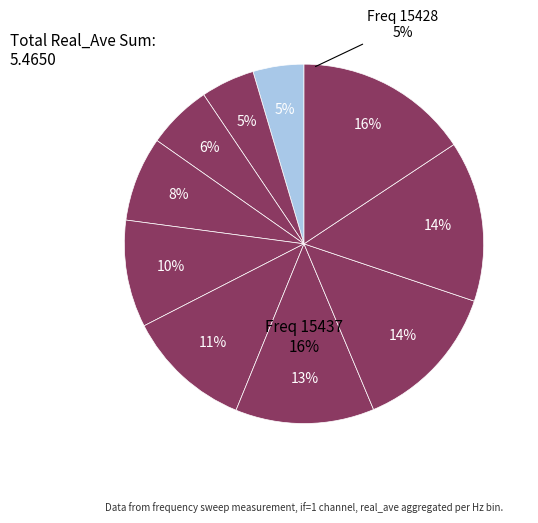

Does 15434 account for over 50% of the chart?

No